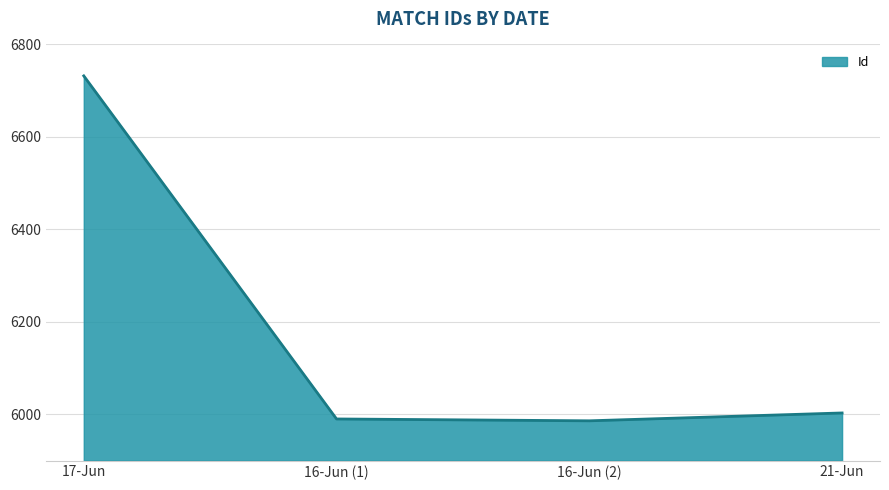

The value at 21-Jun is 8982. True or false?

False